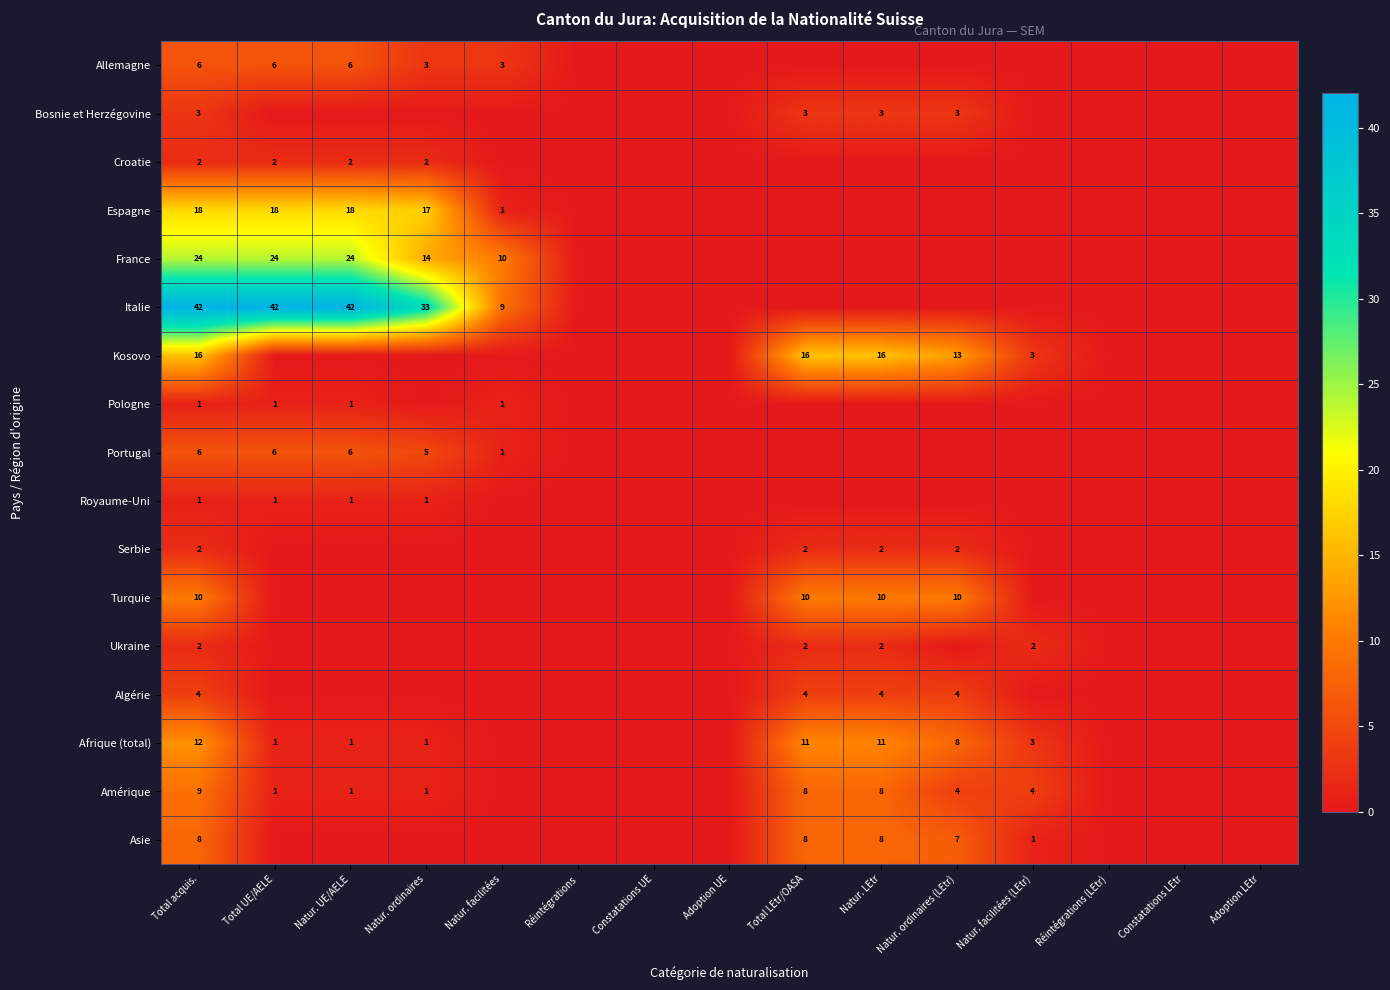

At which category is the sum across all series the highest?

Total acquis.